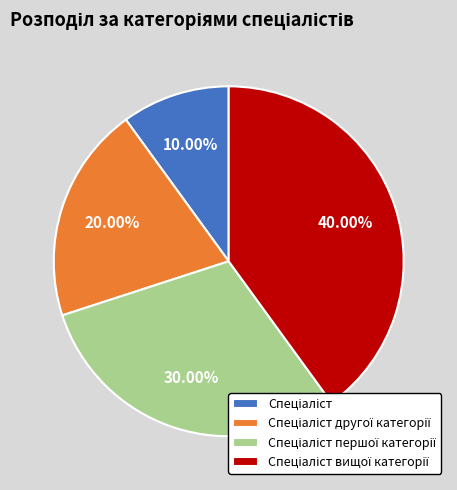

Is there any slice that represents more than half of the pie?

No